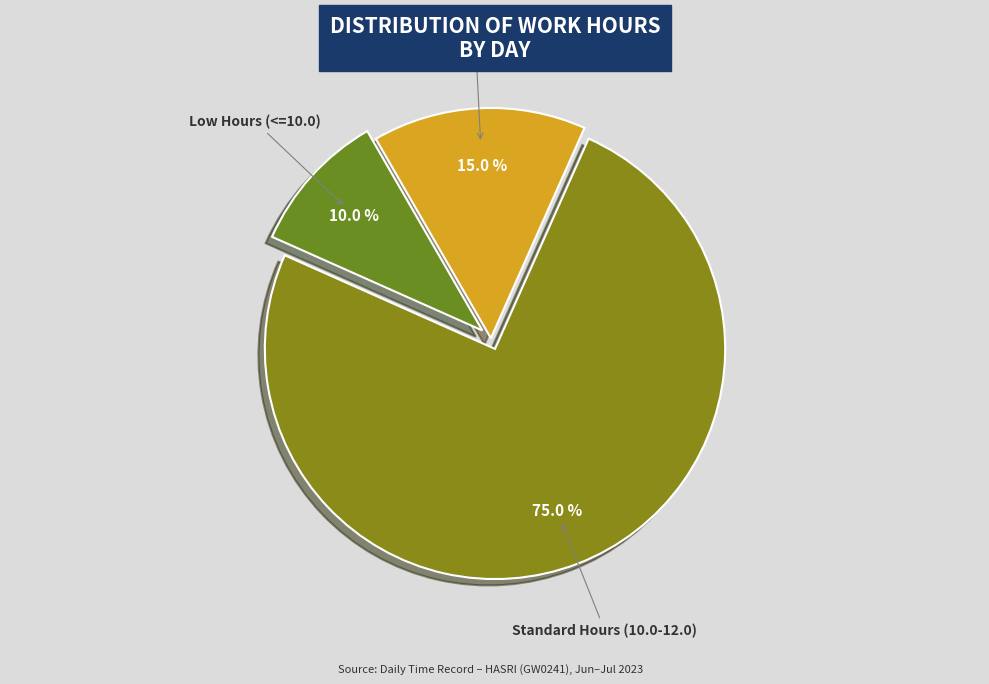

Count the number of slices in the pie.

3